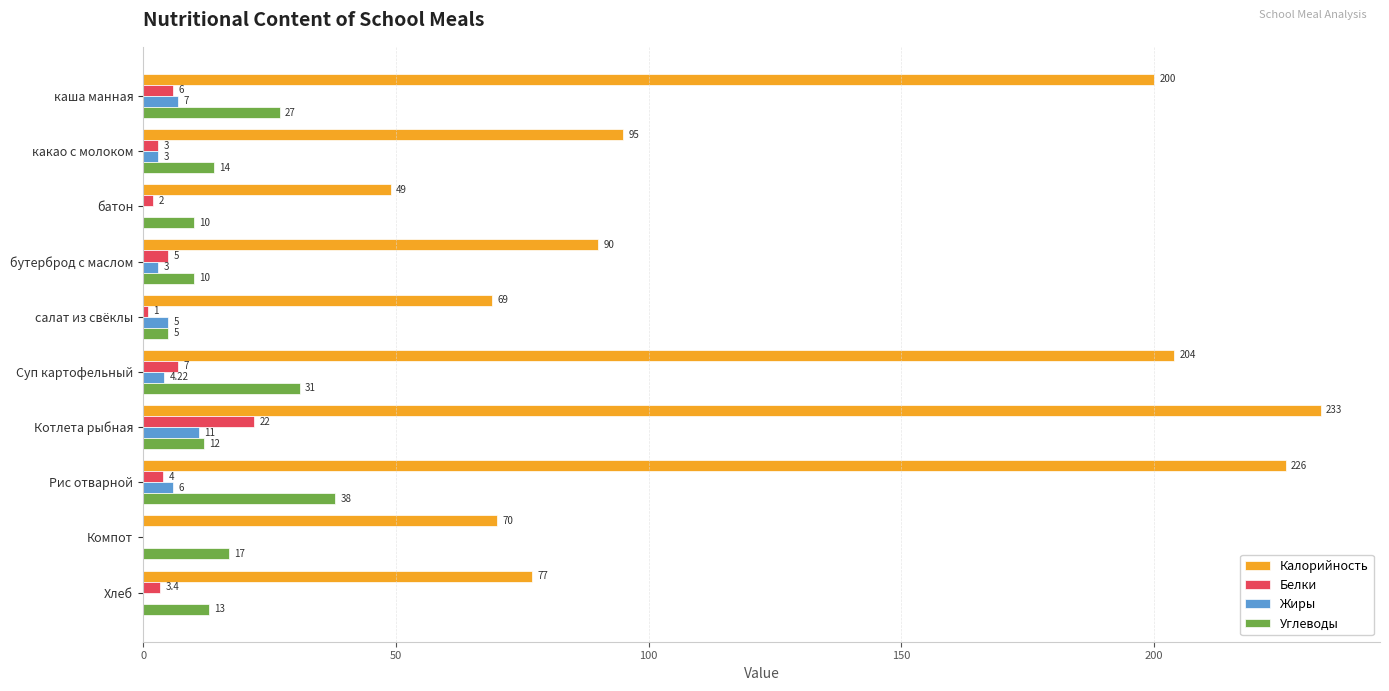

What is the sum of the Жиры values at Хлеб and Рис отварной?

6.0